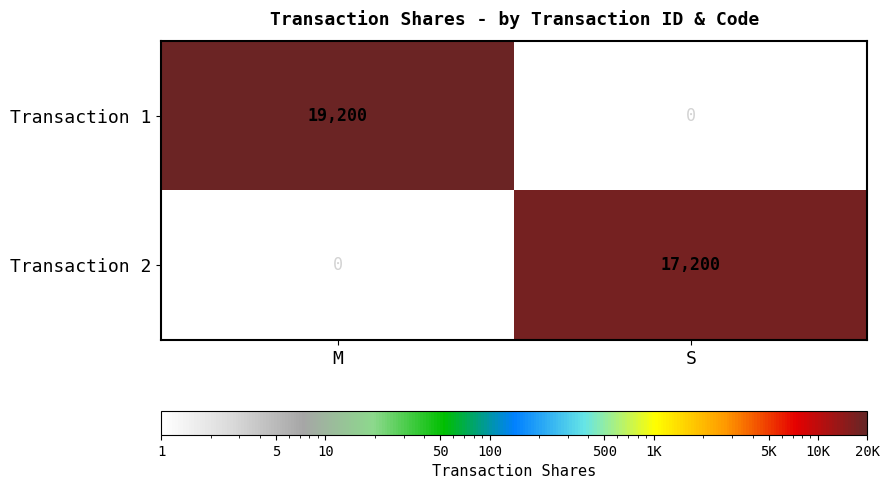

What is the difference between the Transaction 1 values at M and S?

19200